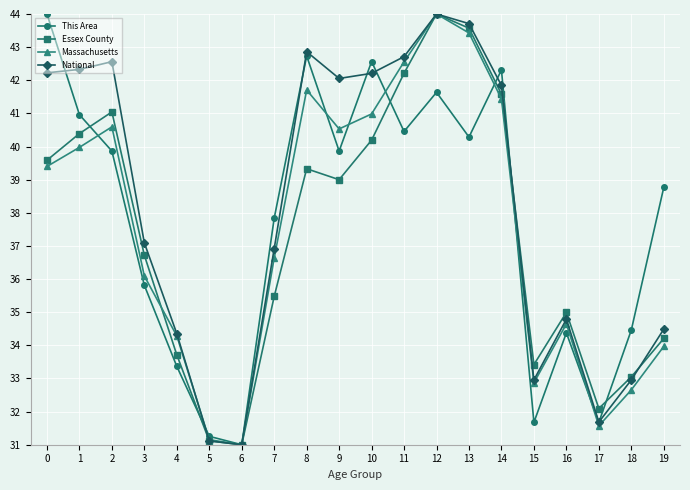

Is the value of National at 9 greater than the value of Essex County at 1?

Yes